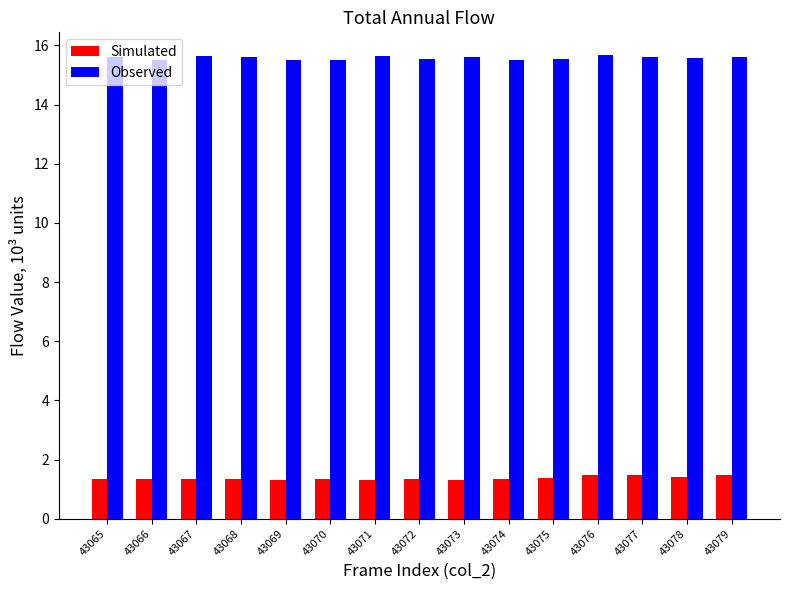

What is the spread (max minus min) of values at 43065?

14.3